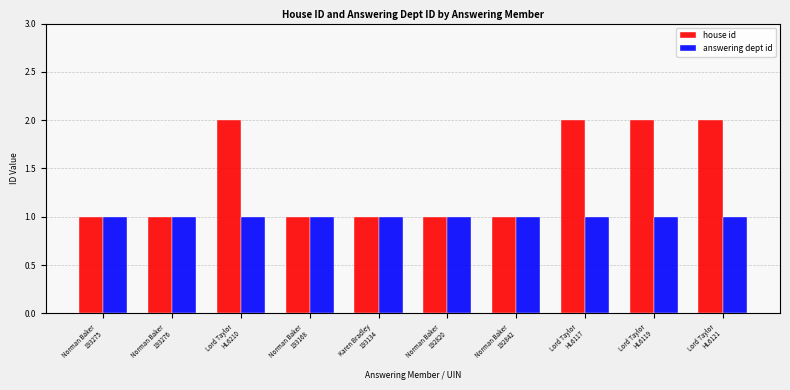

What is the spread (max minus min) of values at Lord Taylor
HL6119?

1